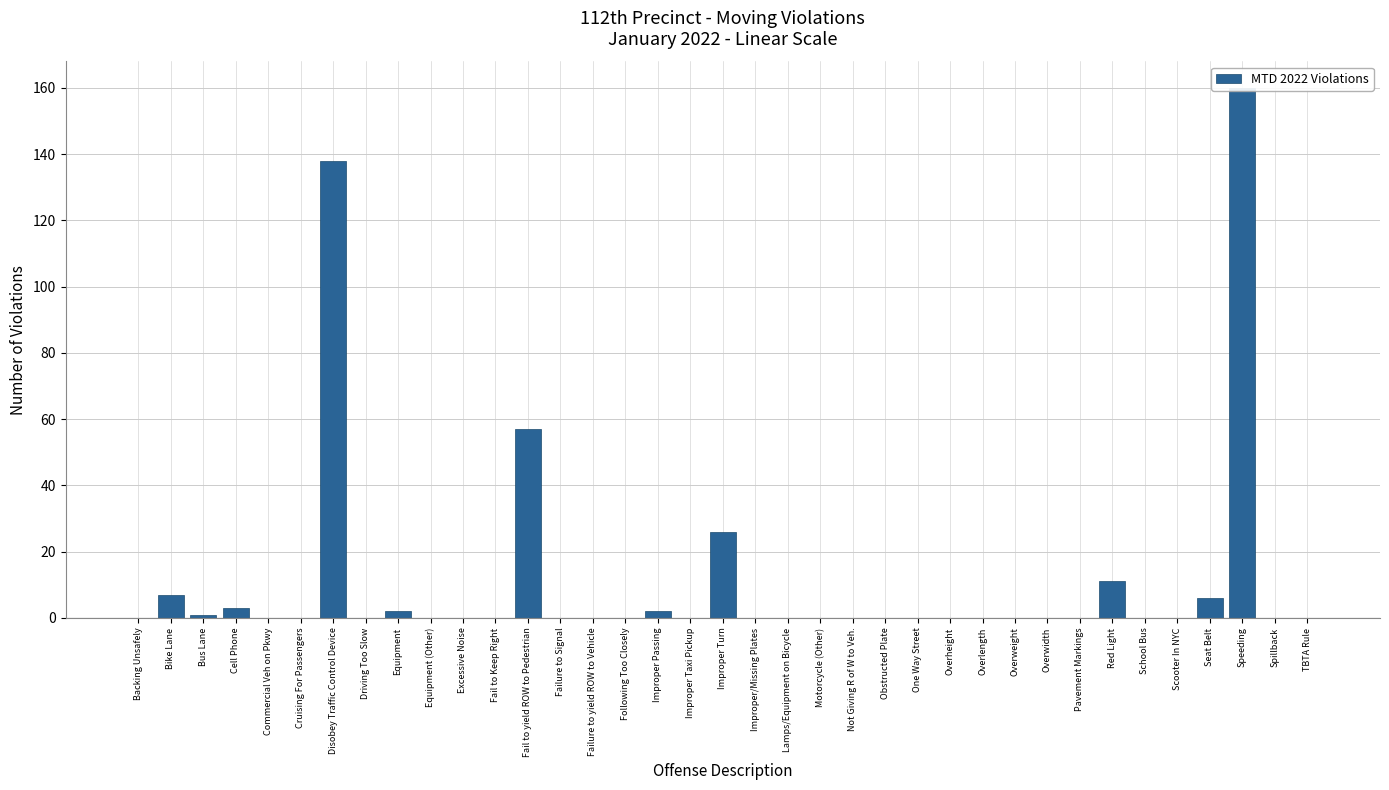

What is the difference between the maximum and minimum values?

160